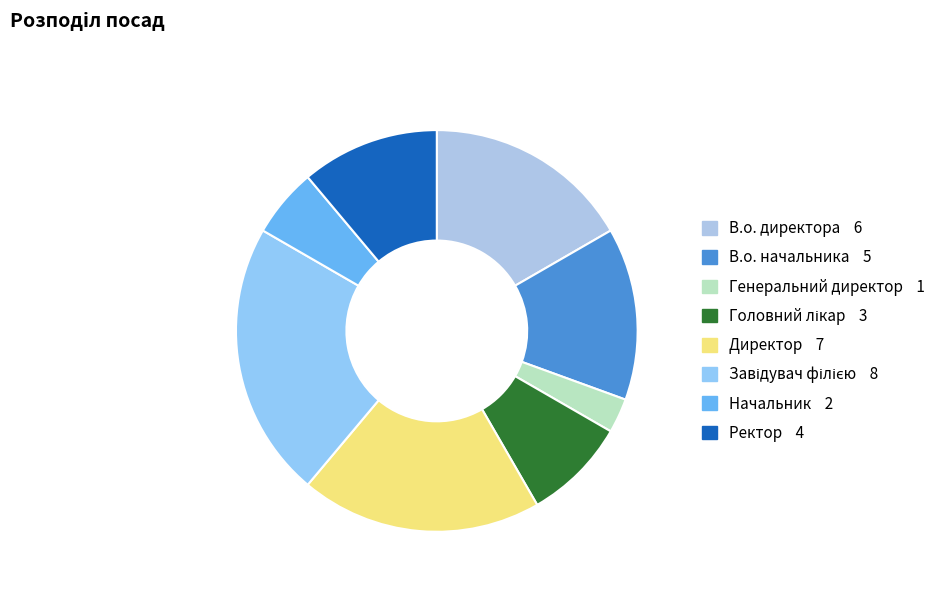

Between Головний лікар and Генеральний директор, which is larger?

Головний лікар